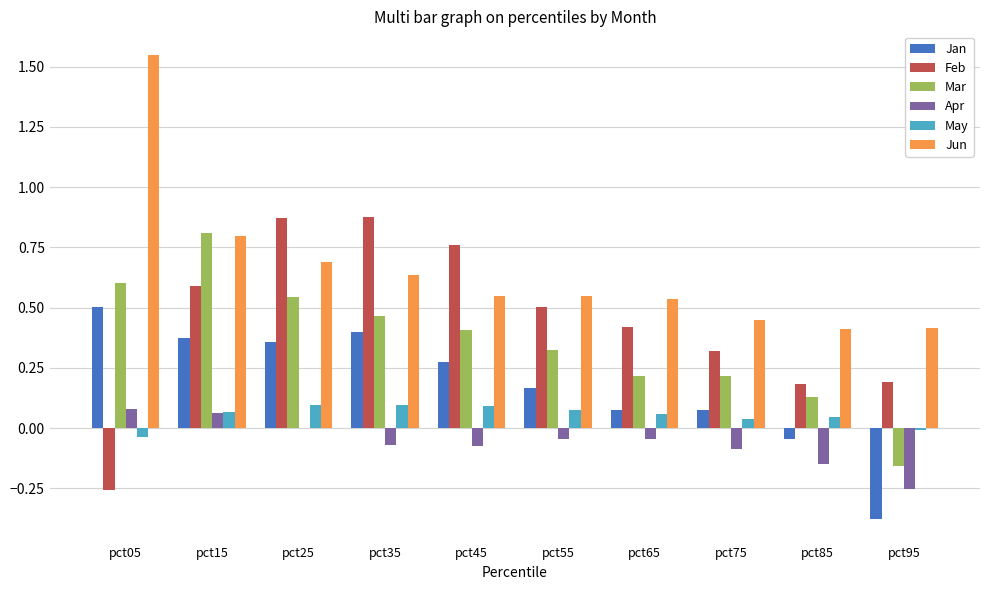

At which label is Jan closest to 0?

pct85